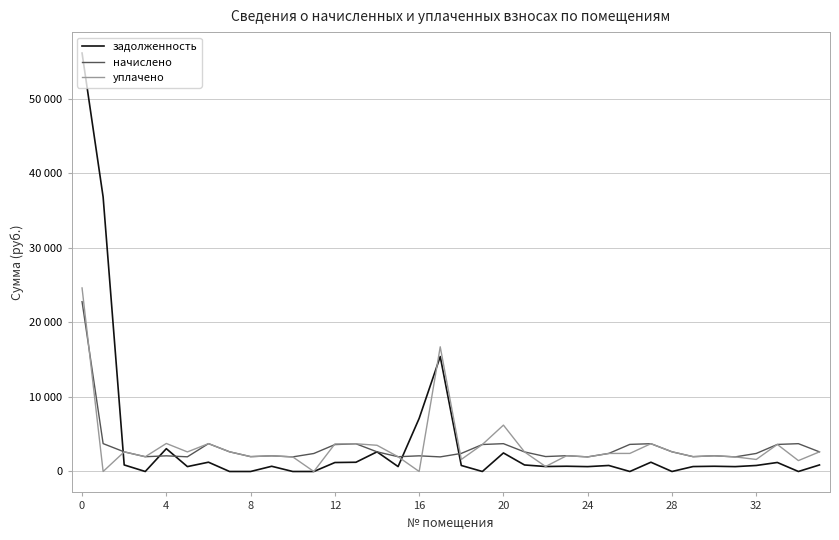

Which series ends up on top after the final intersection of уплачено and начислено?

начислено